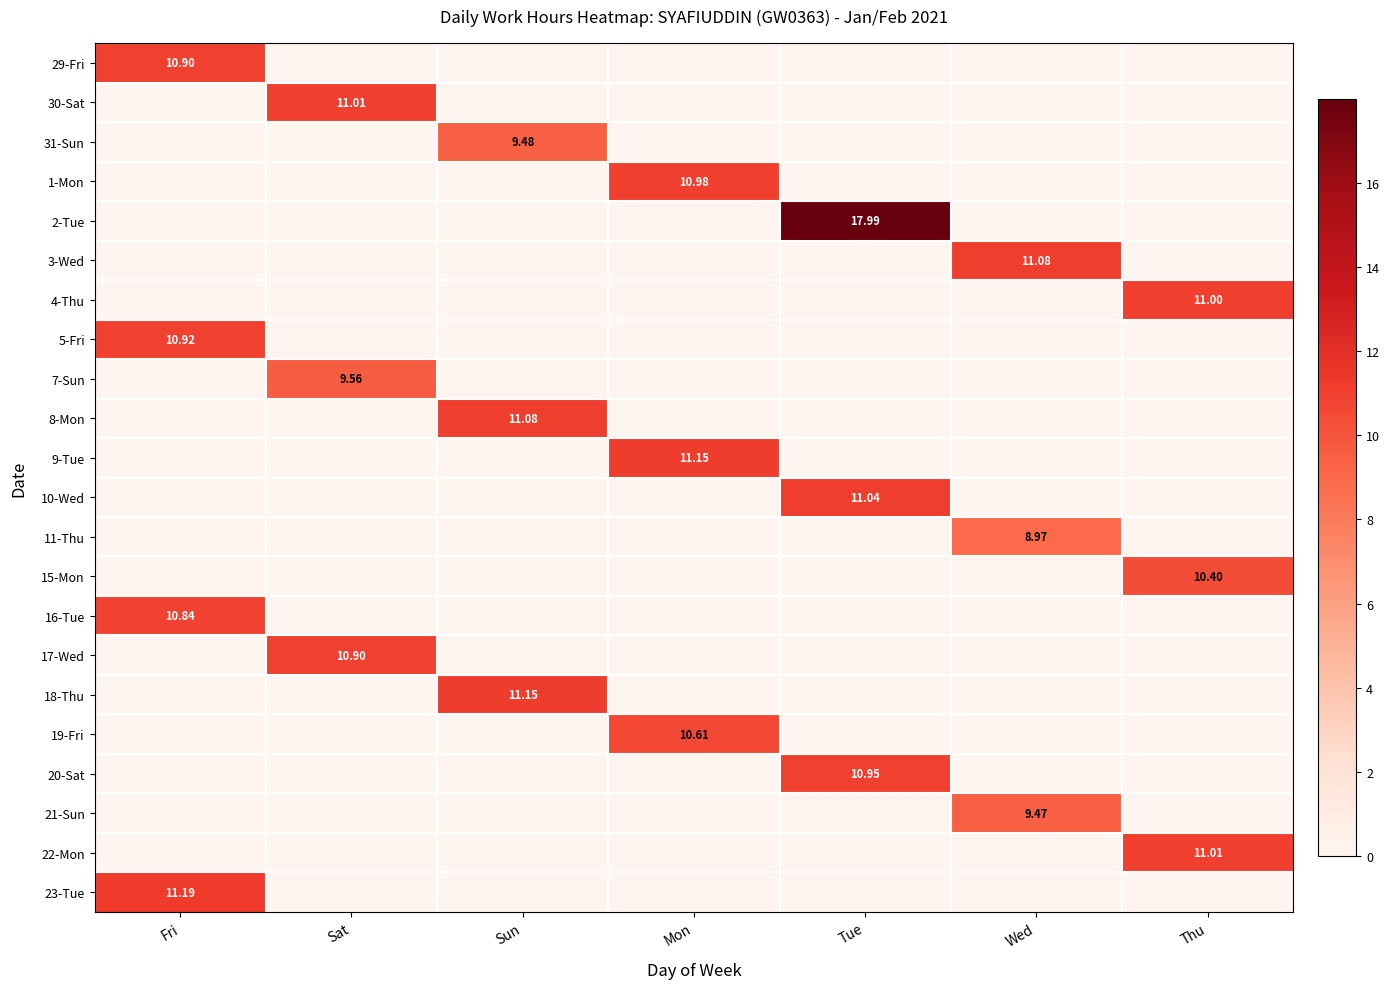

How many values in 18-Thu are above zero?

1